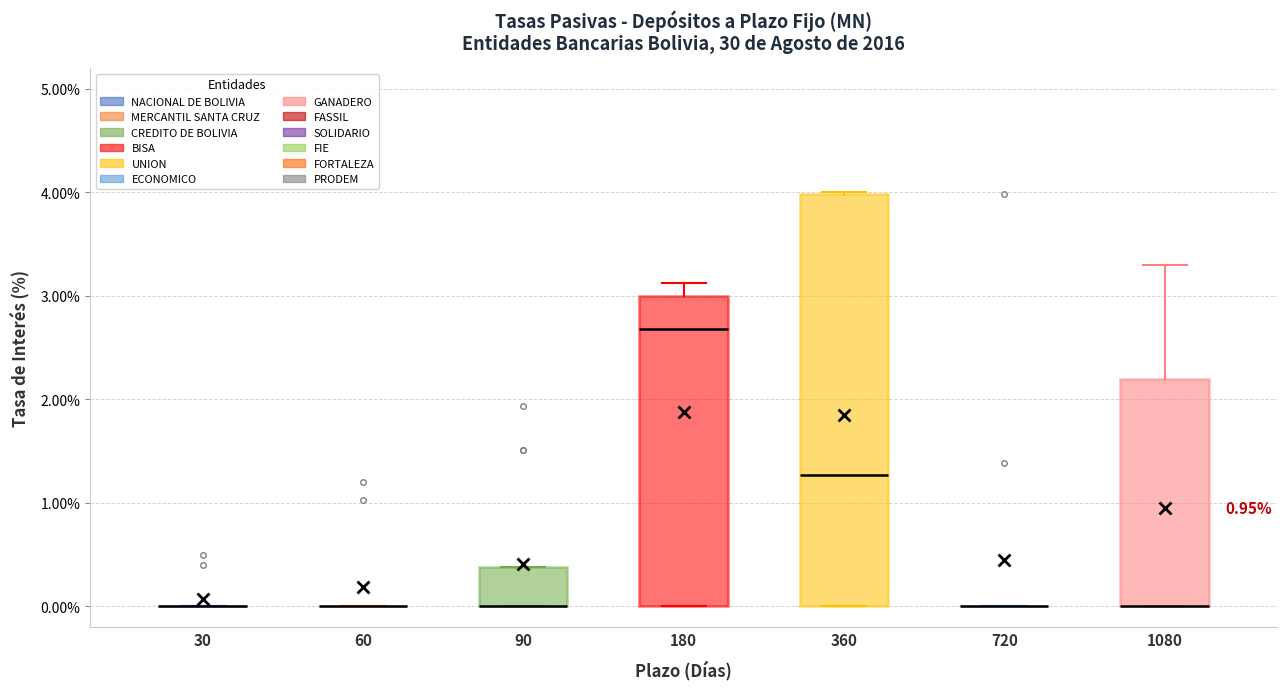

Where is the upper edge of the box at x = 360 on the y-axis? The values are not printed on the chart, so give them approximately, as read against the axis.

4.0